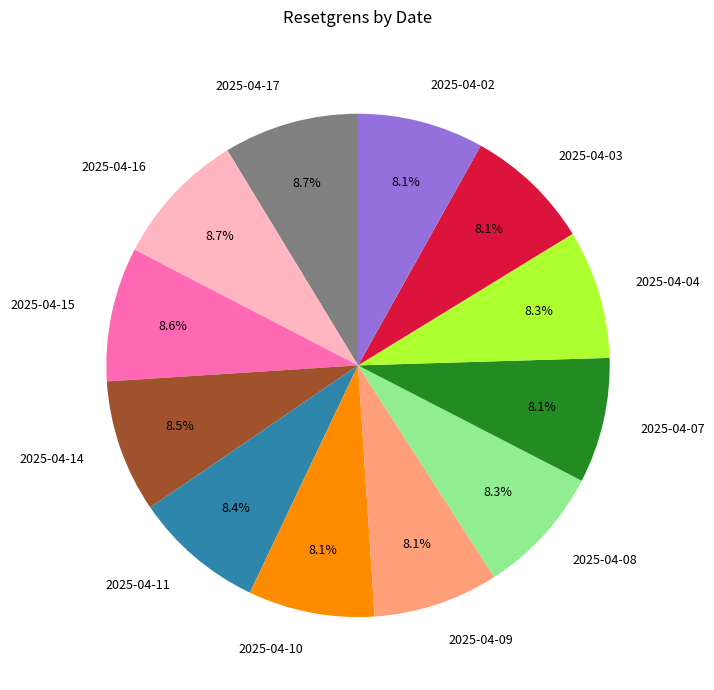

To the nearest percent, what is the average slice percentage?

8%